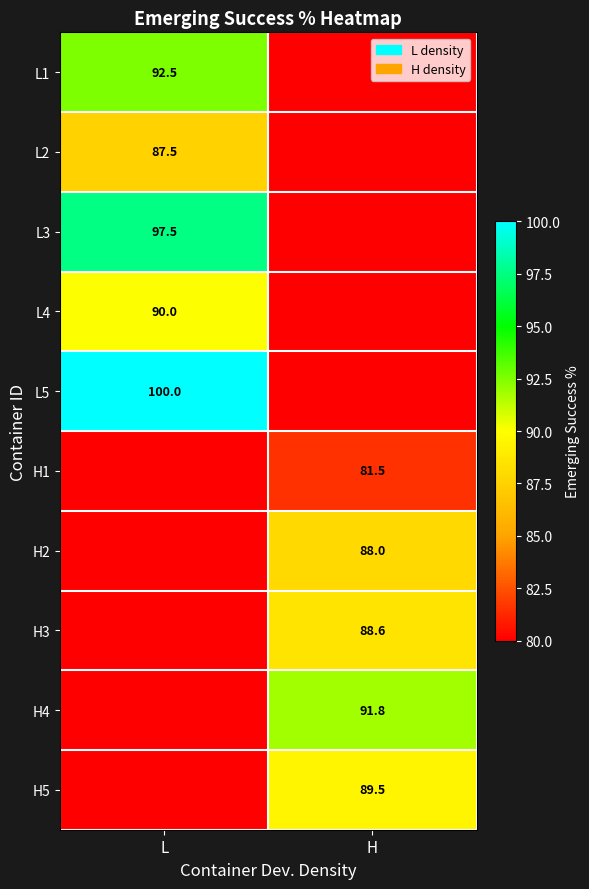

True or false: H1 has a value of 139.6 at H.

False